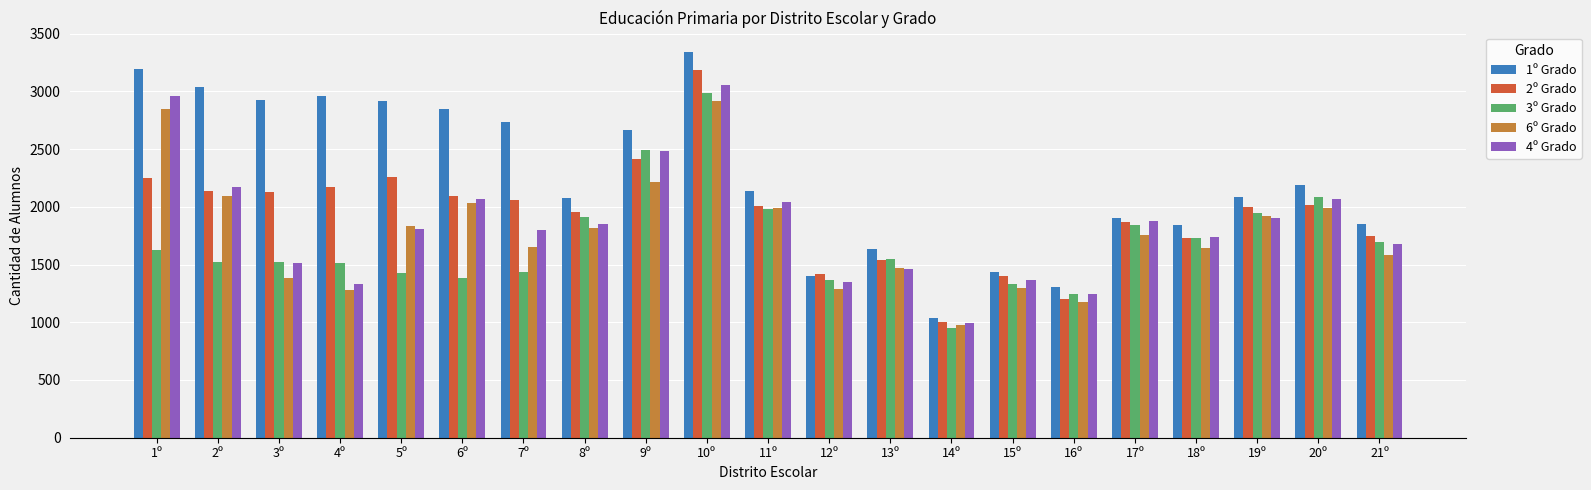

What position from the left is 4º?

4